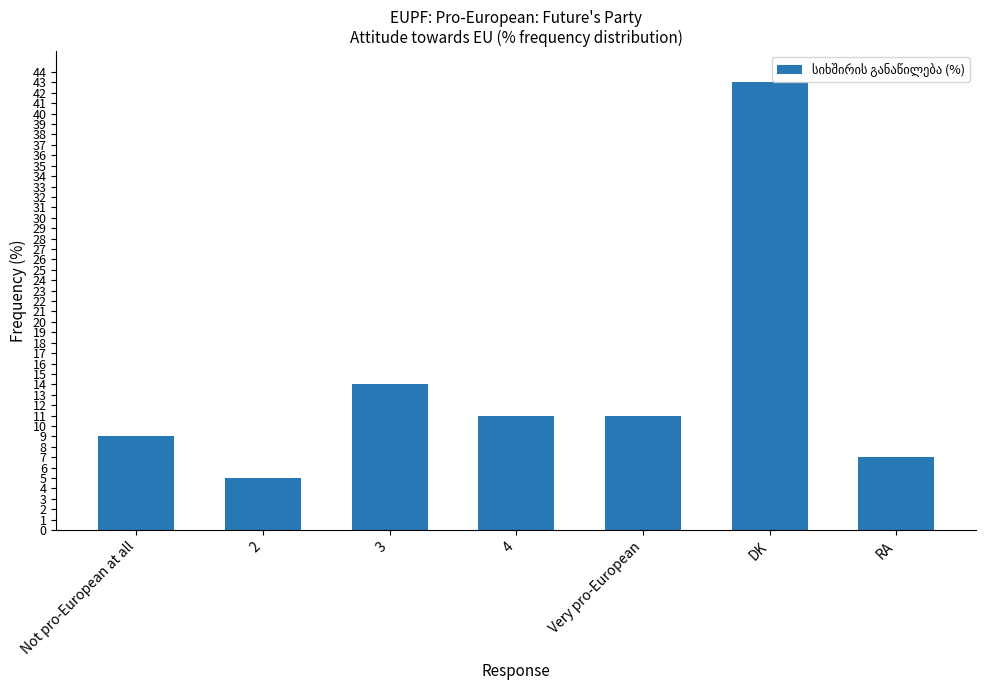

Reading left to right, list all the values displayed in this chart.

9	5	14	11	11	43	7